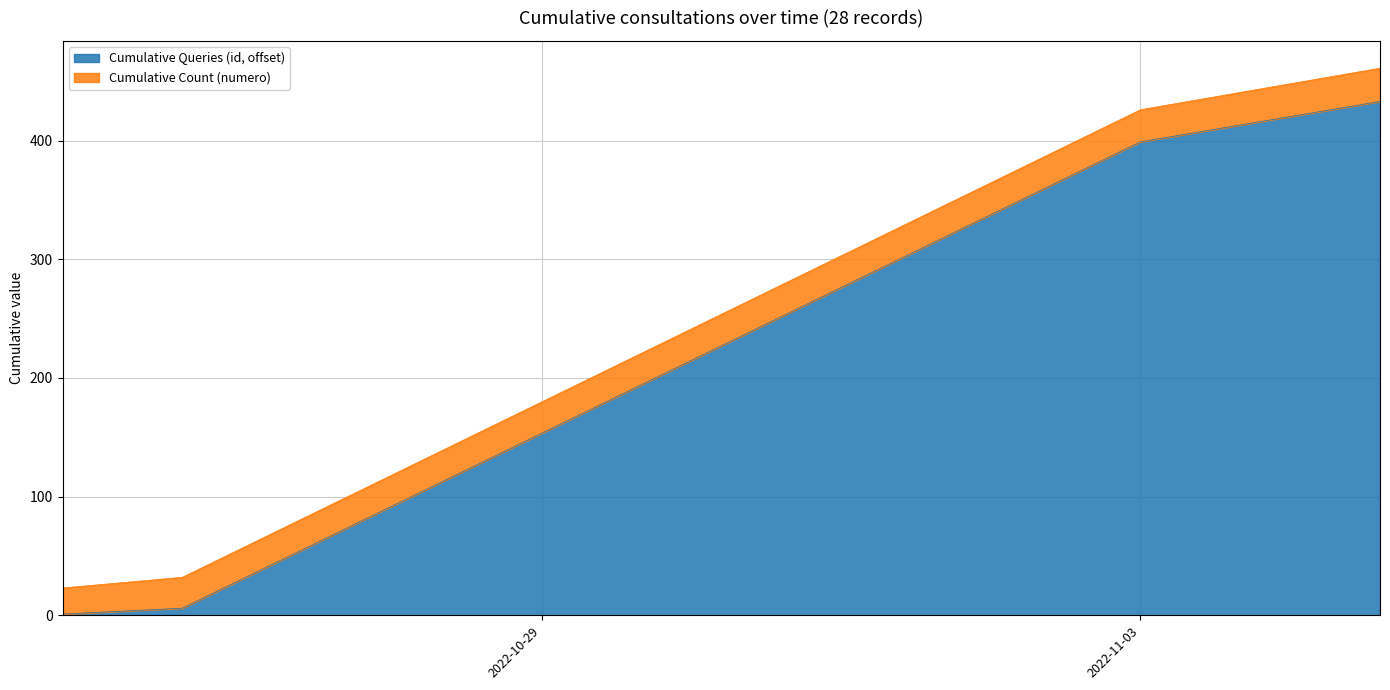

What is the highest value of the Cumulative Queries (id, offset) series?

433